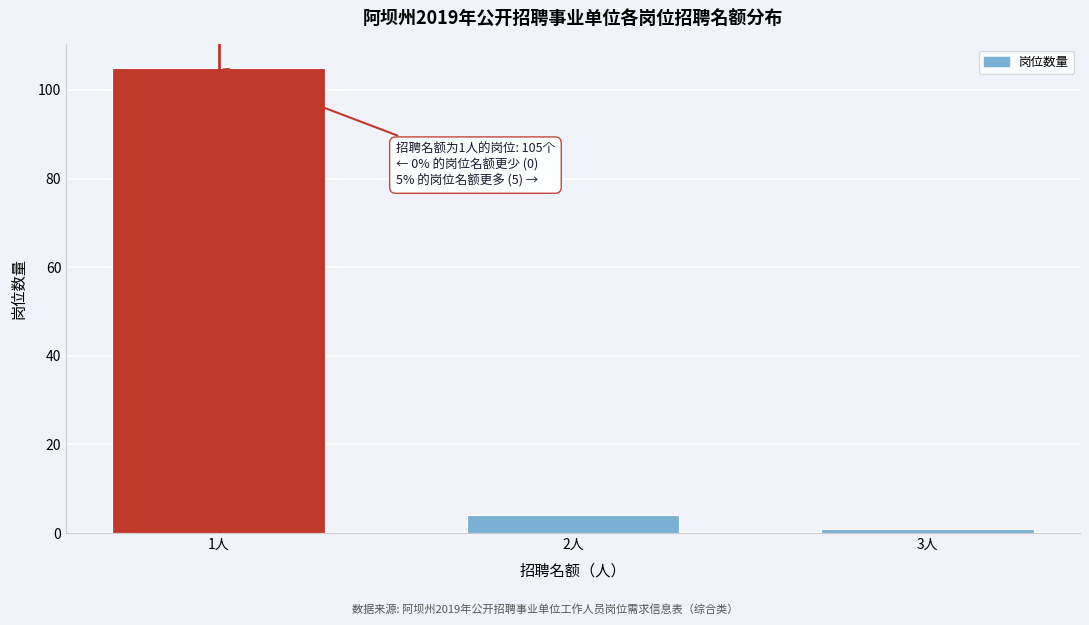

Reading left to right, transcribe all the data shown in this chart.

1人=105	2人=4	3人=1